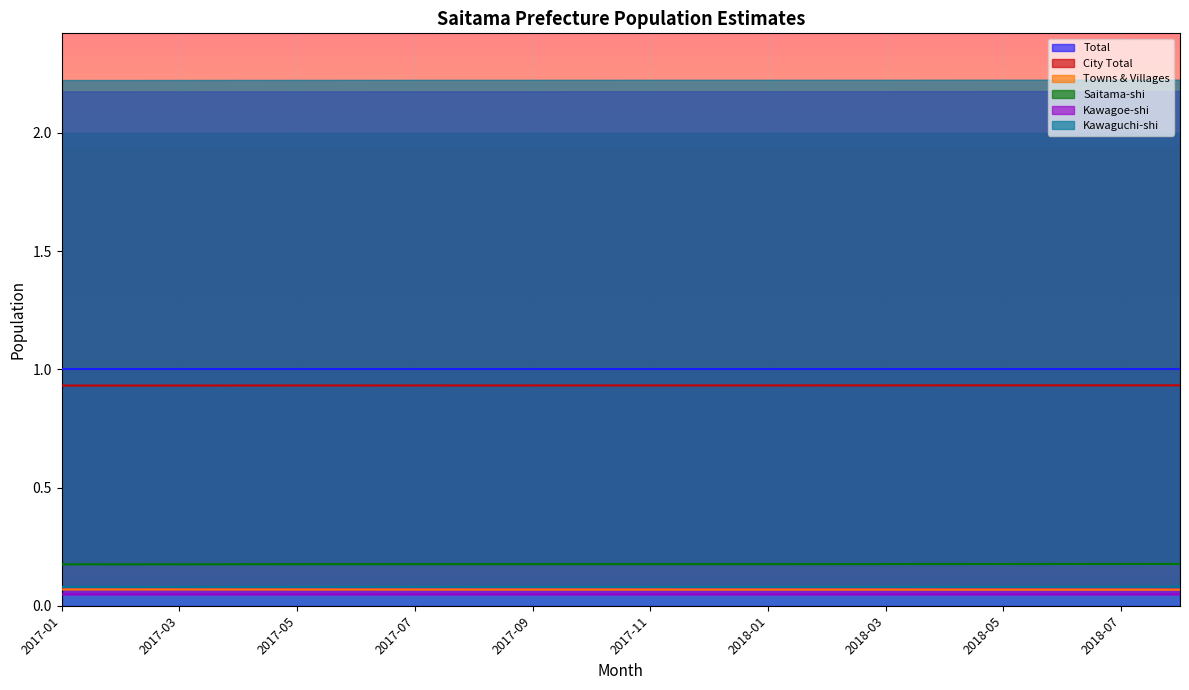

What is the difference between the highest and lowest values at 2018-04?

0.9